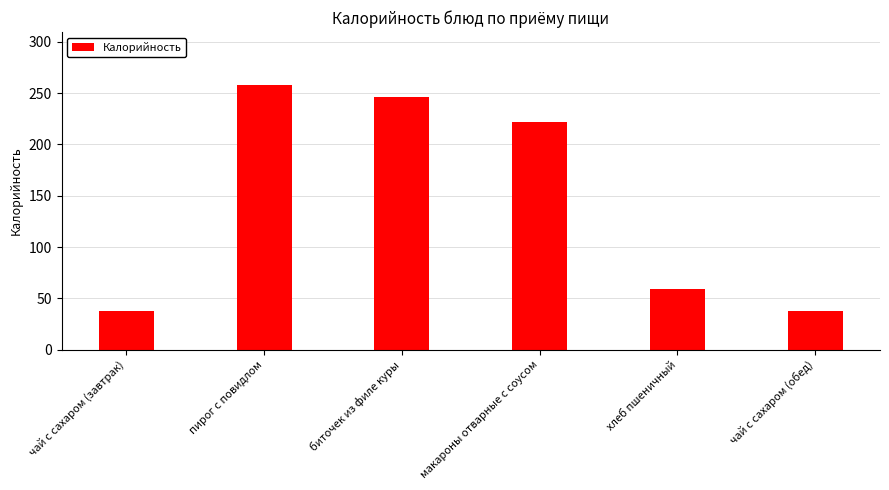

What is the smallest value displayed?

38